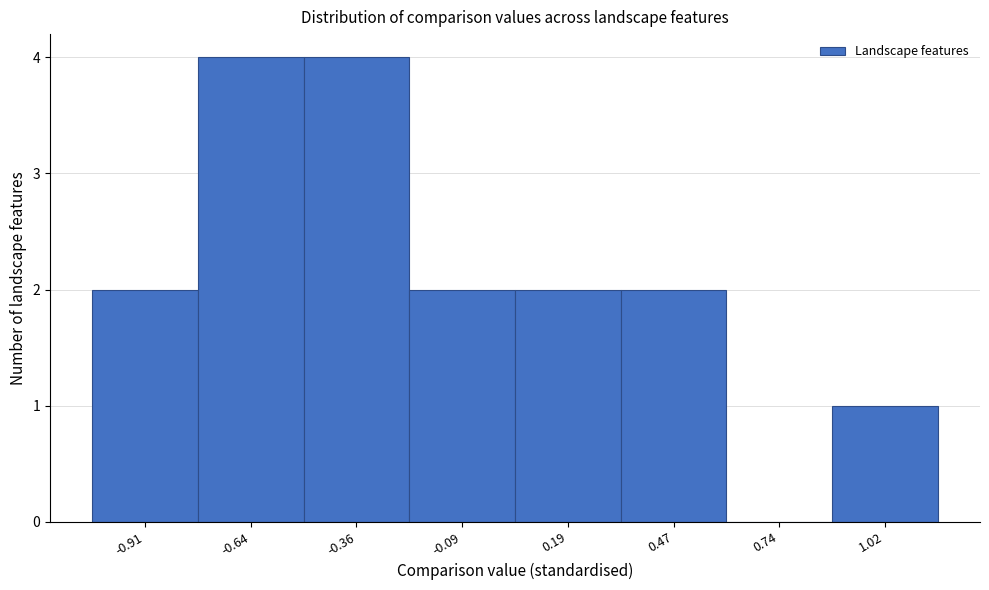

Reading left to right, list all the values displayed in this chart.

-0.91=2	-0.64=4	-0.36=4	-0.09=2	0.19=2	0.47=2	0.74=0	1.02=1